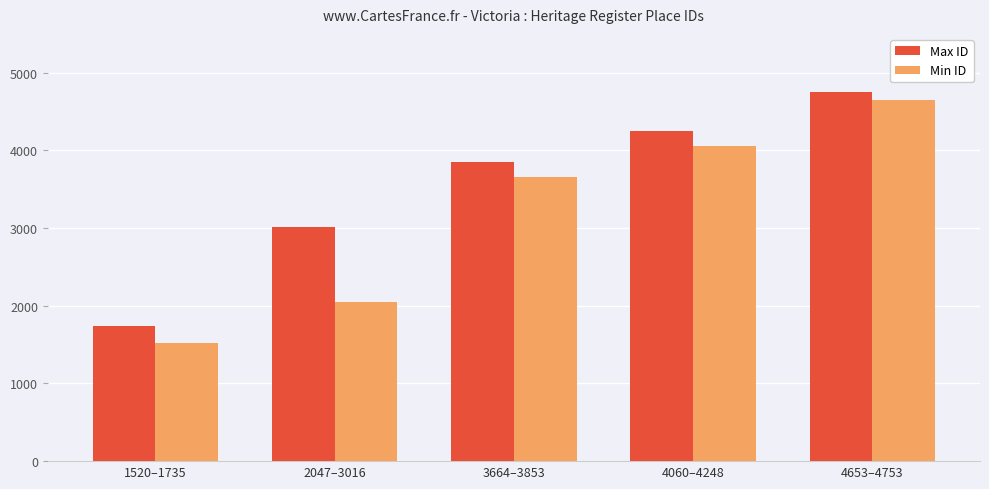

What is the average value of the Max ID series?

3521